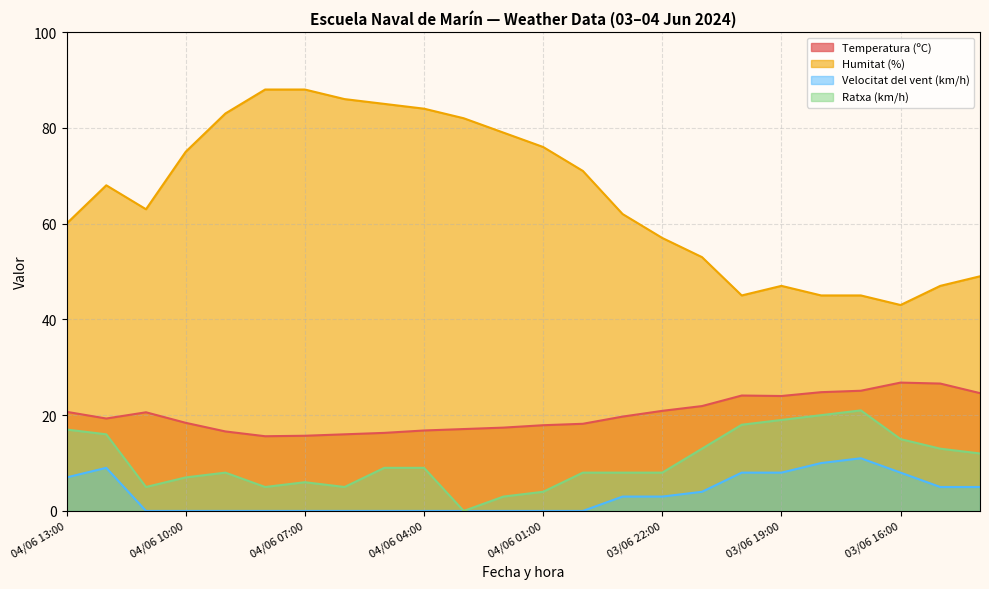

The Velocitat del vent (km/h) series shows 11.0 at 03/06 17:00. True or false?

True